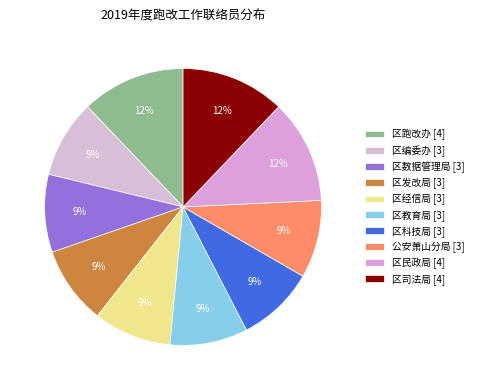

Which slice is the largest?

区跑改办